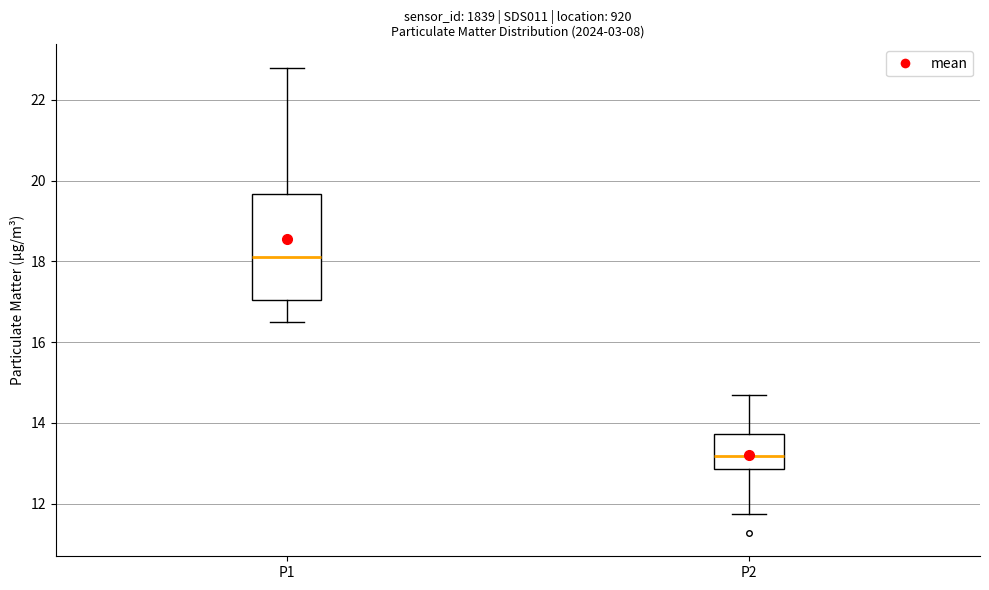

Which box is the tallest, from its lower edge to its upper edge?

P1